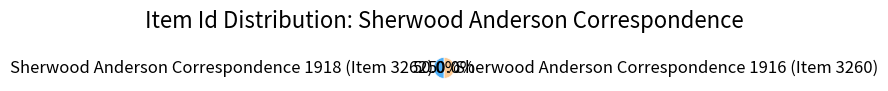

What percentage is the Sherwood Anderson Correspondence 1918 (Item 3262) slice, to the nearest percent?

50%